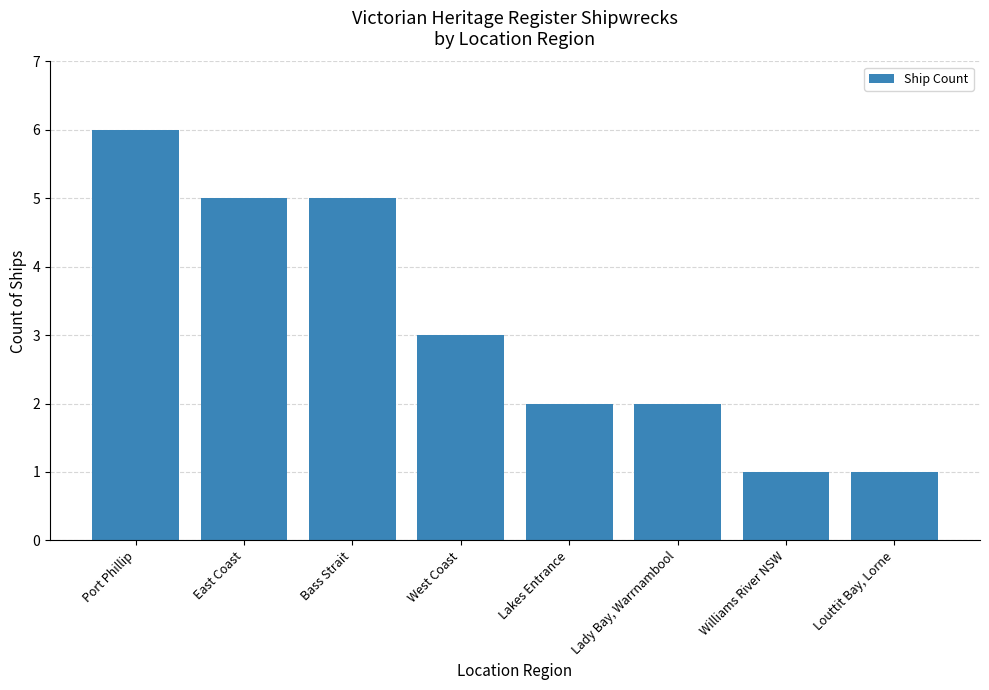

What is the sum of all values?

25